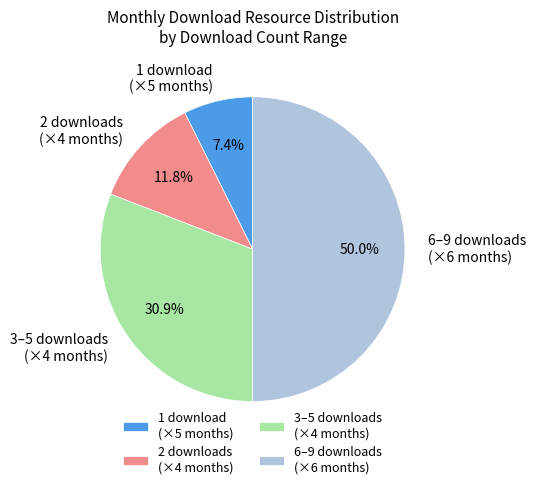

What portion of the pie excludes 2 downloads (×4 months)?

88.2%